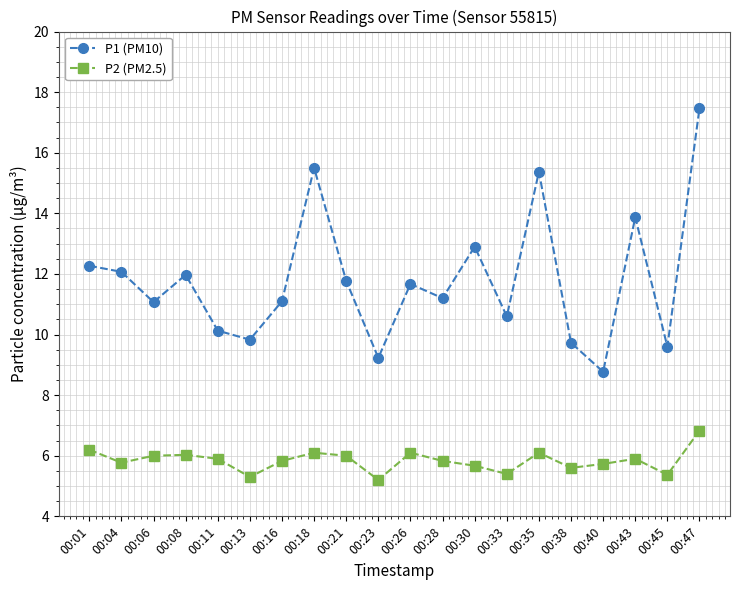

The P1 (PM10) series shows 16.7 at 00:01. True or false?

False